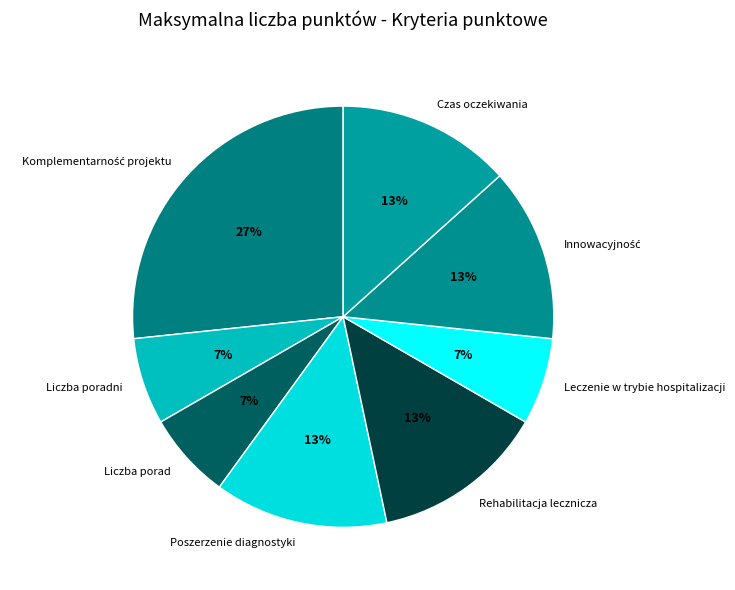

What is the ratio of the value at Rehabilitacja lecznicza to the value at Czas oczekiwania?

1.0